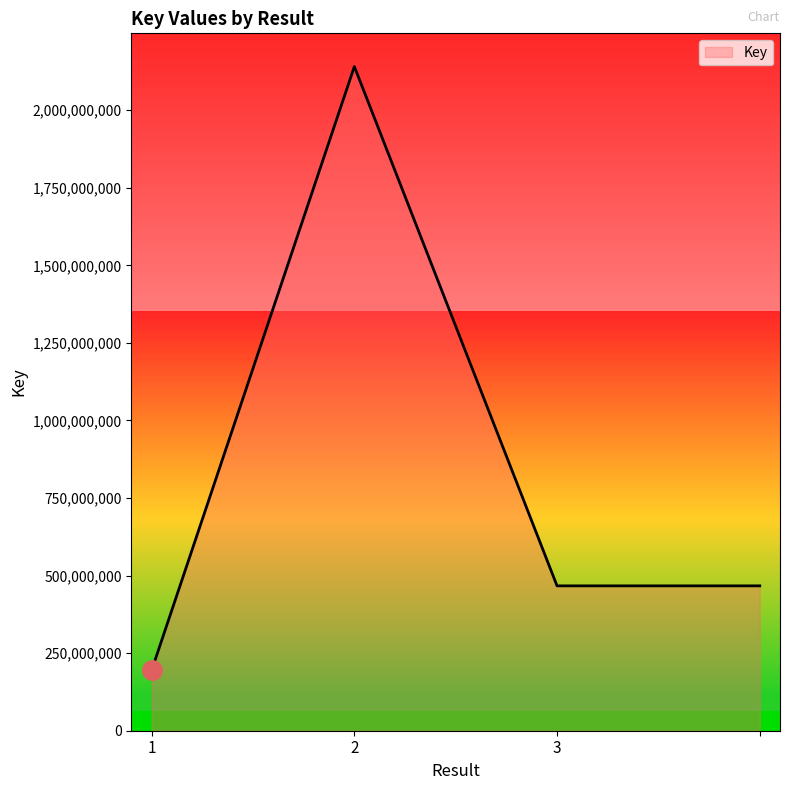

Does the chart display data point markers on the line(s)?

No